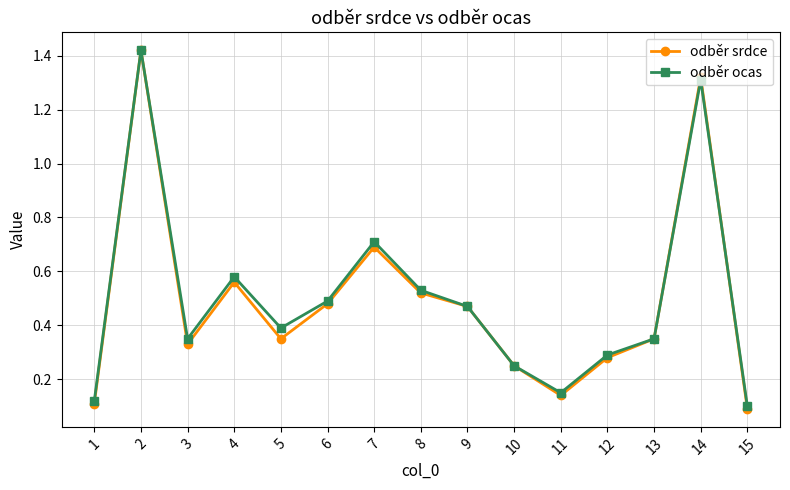

Which series has the largest range (max minus min)?

odběr srdce